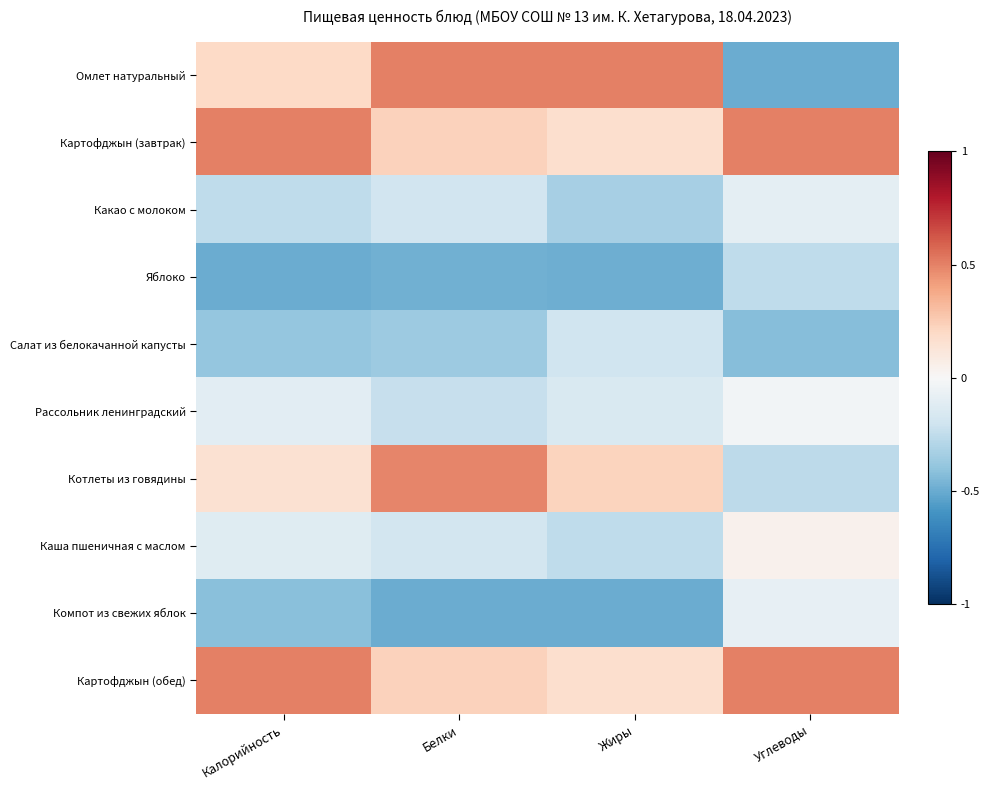

At which category is the sum across all series the highest?

Калорийность